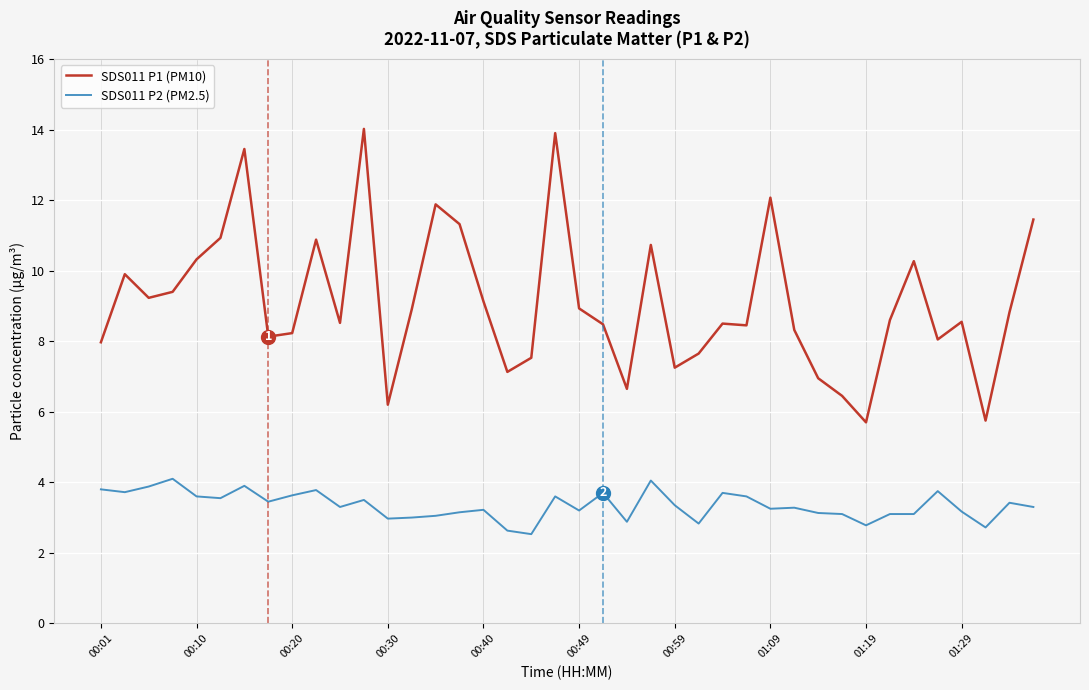

What is the maximum value shown in the chart?

14.0